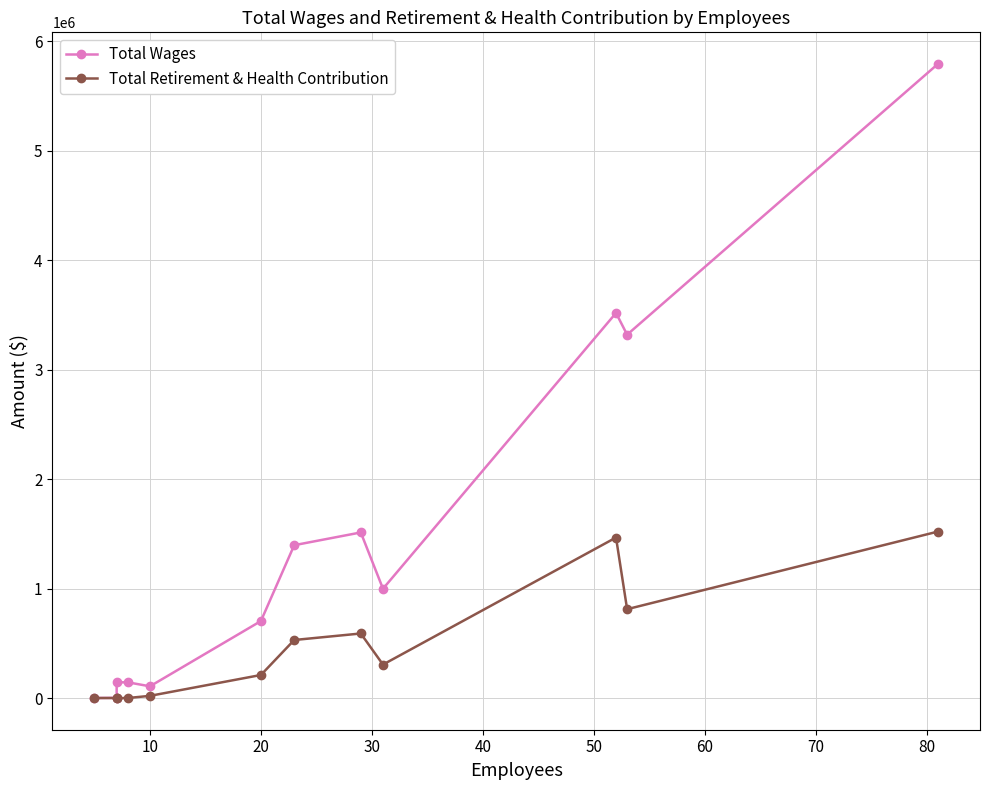

Which series has the widest spread of values?

Total Wages